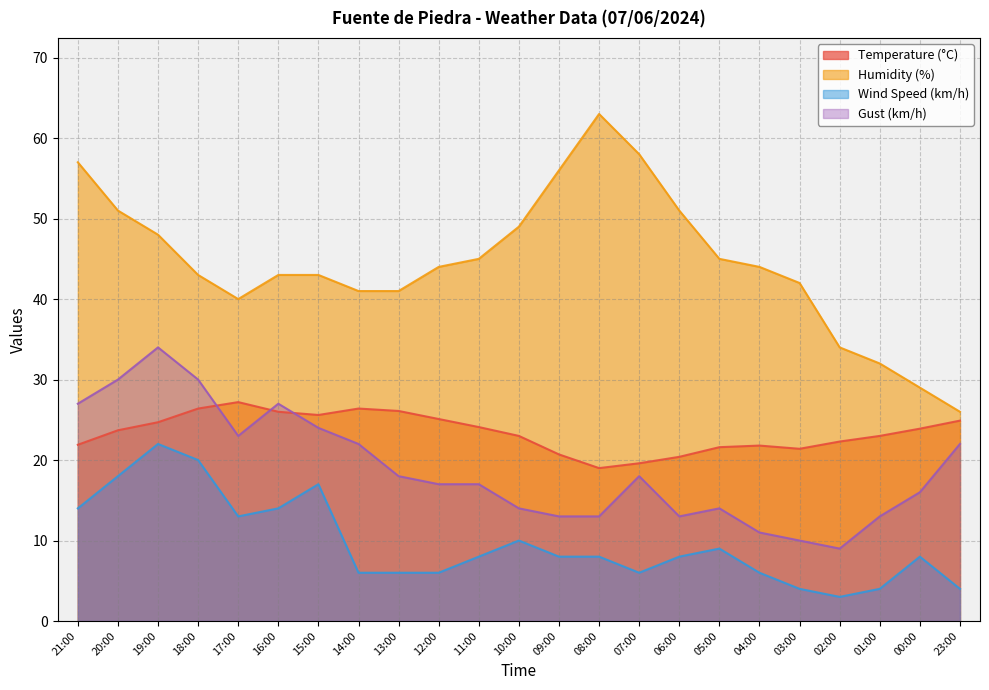

What is the greatest value displayed?

63.0